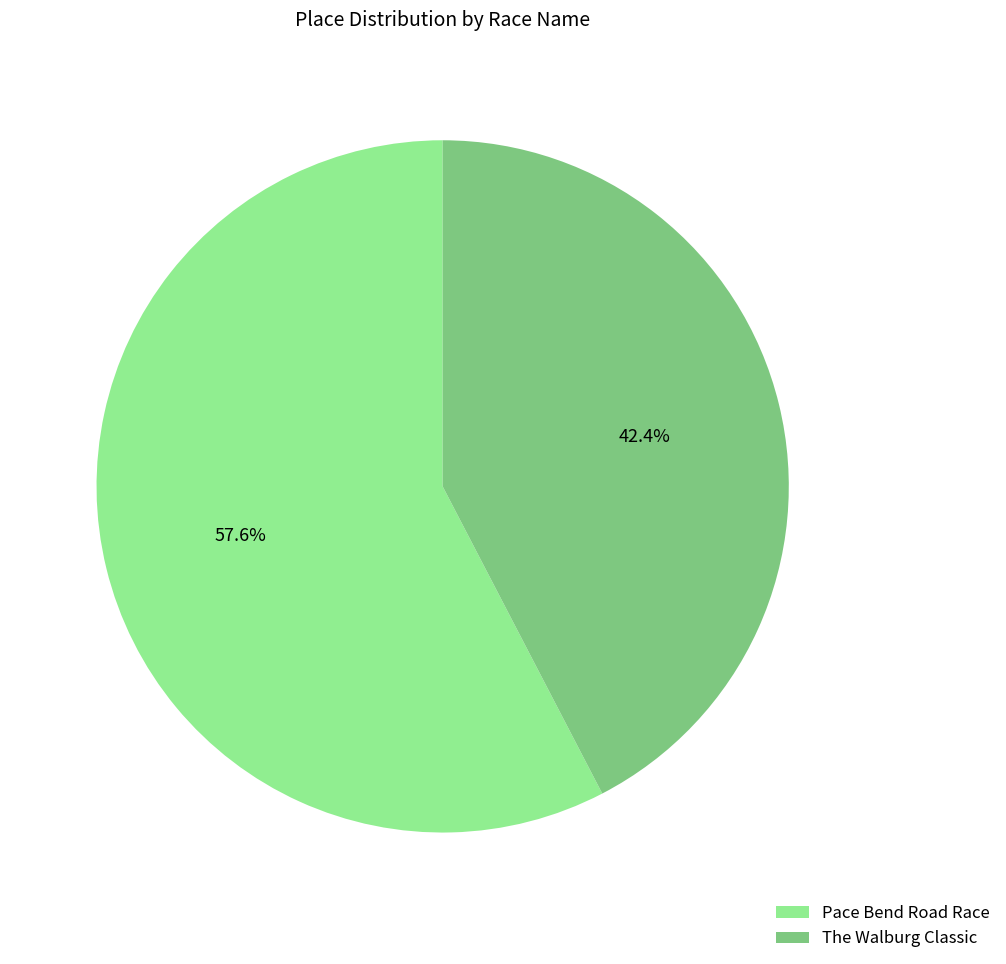

How many slices are in this pie chart?

2